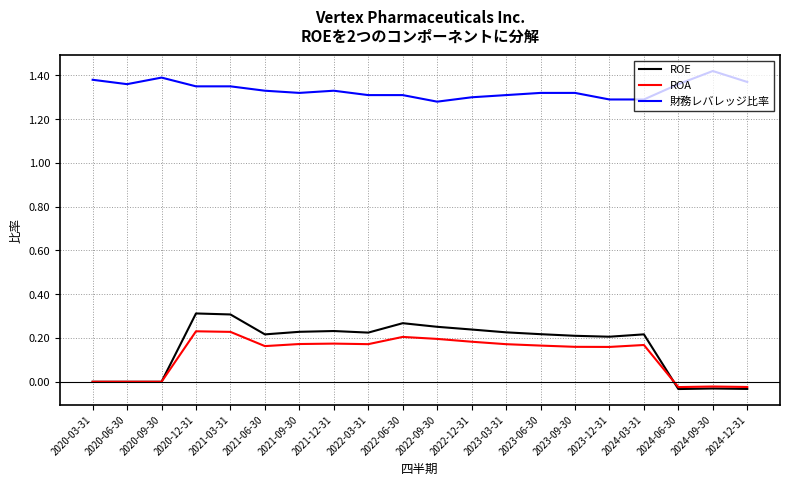

True or false: ROE has a value of 0.4 at 2023-06-30.

False